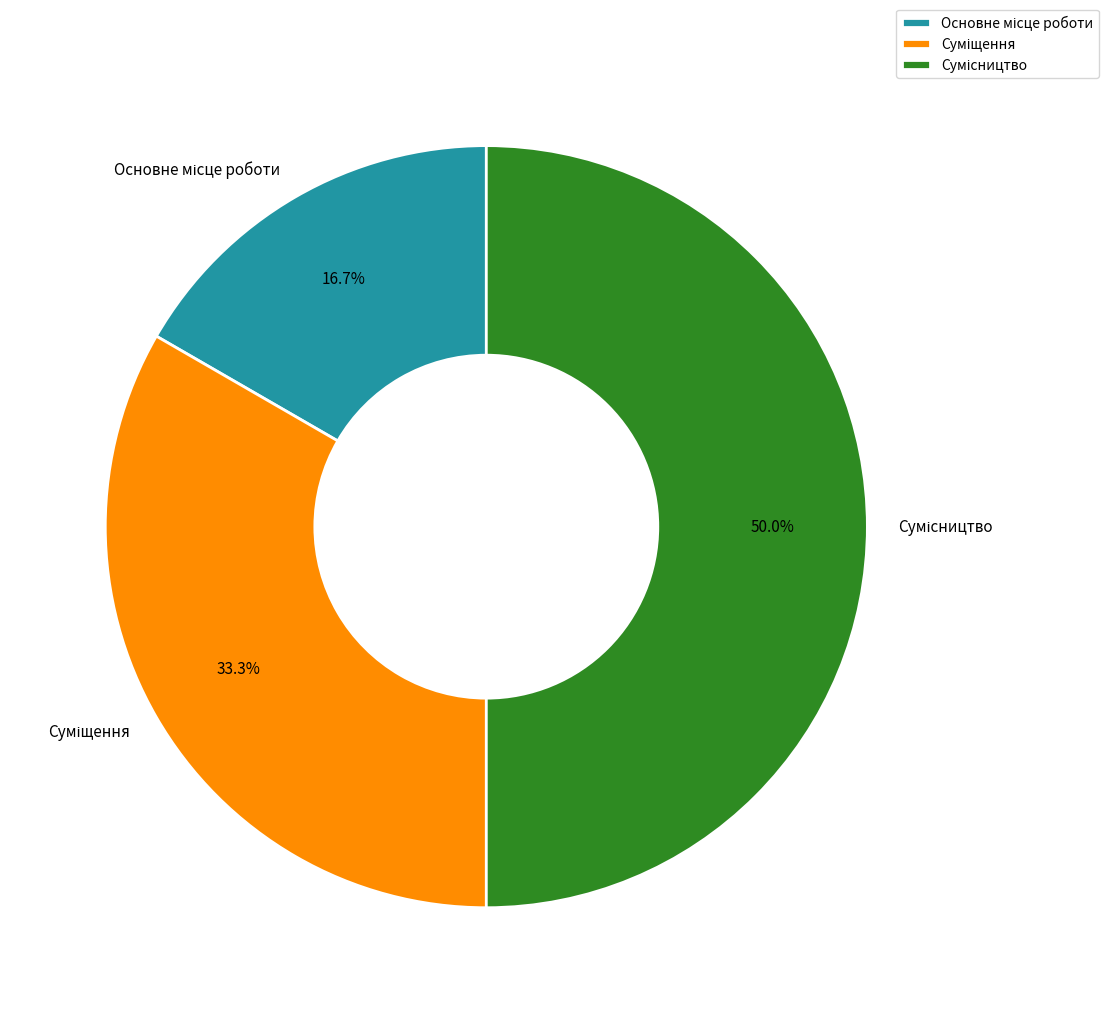

How many segments does this pie chart have?

3